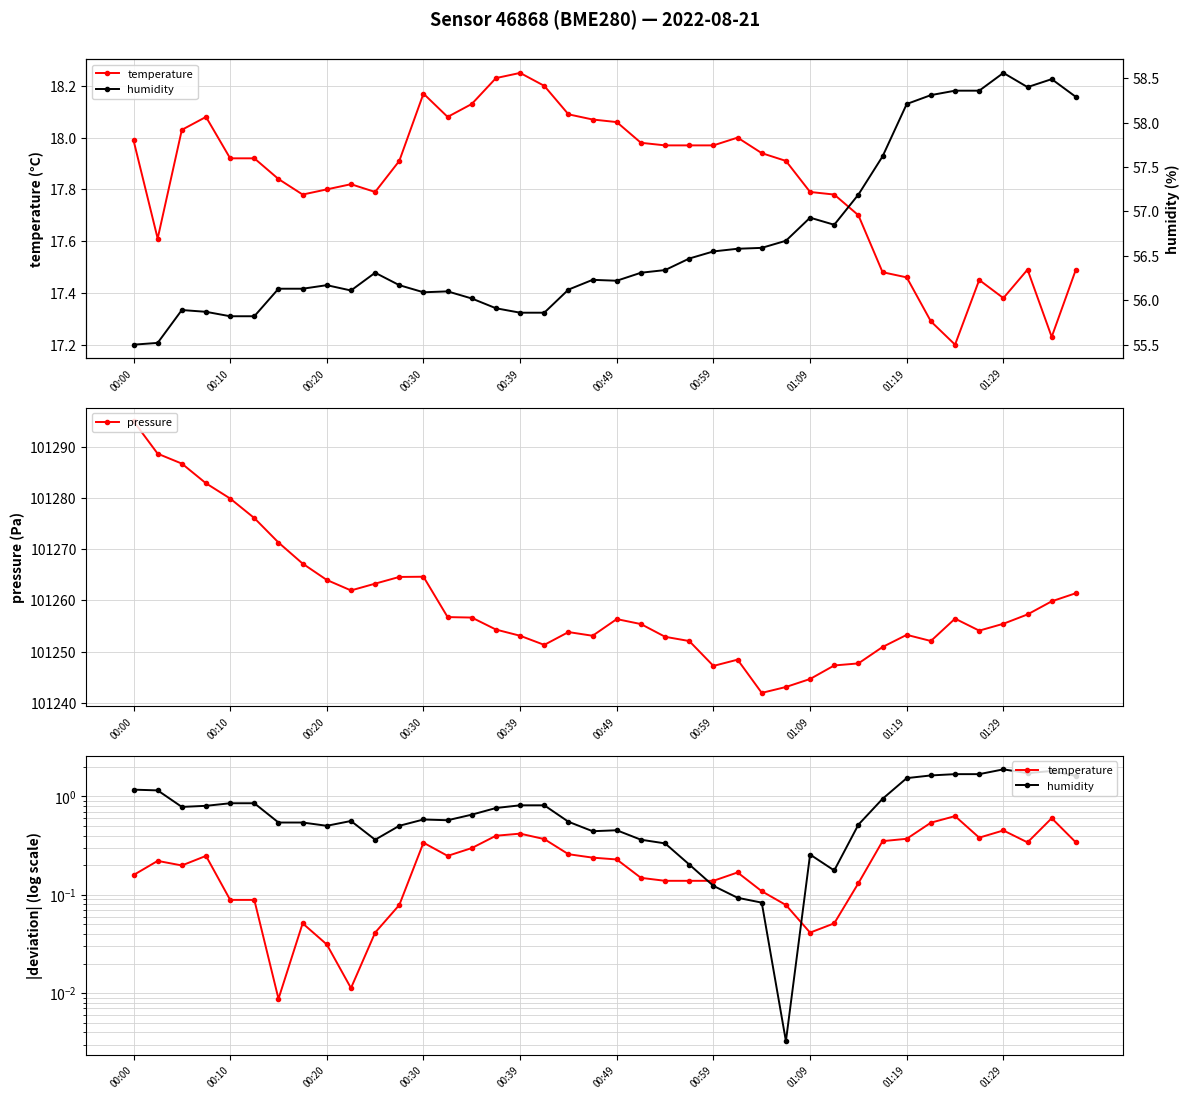

What is the maximum value for humidity?

58.6